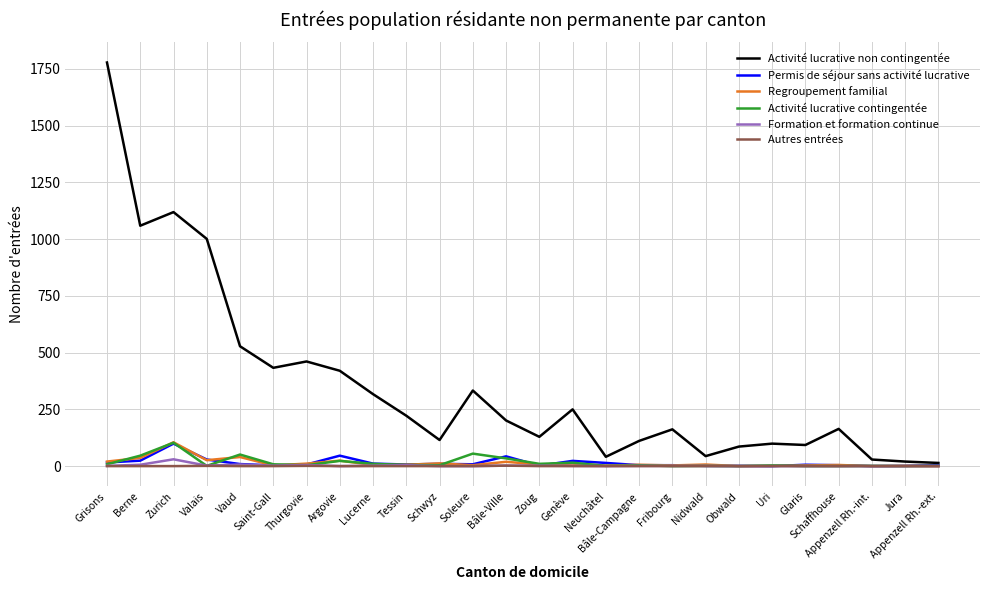

What is the maximum value shown in the chart?

1778